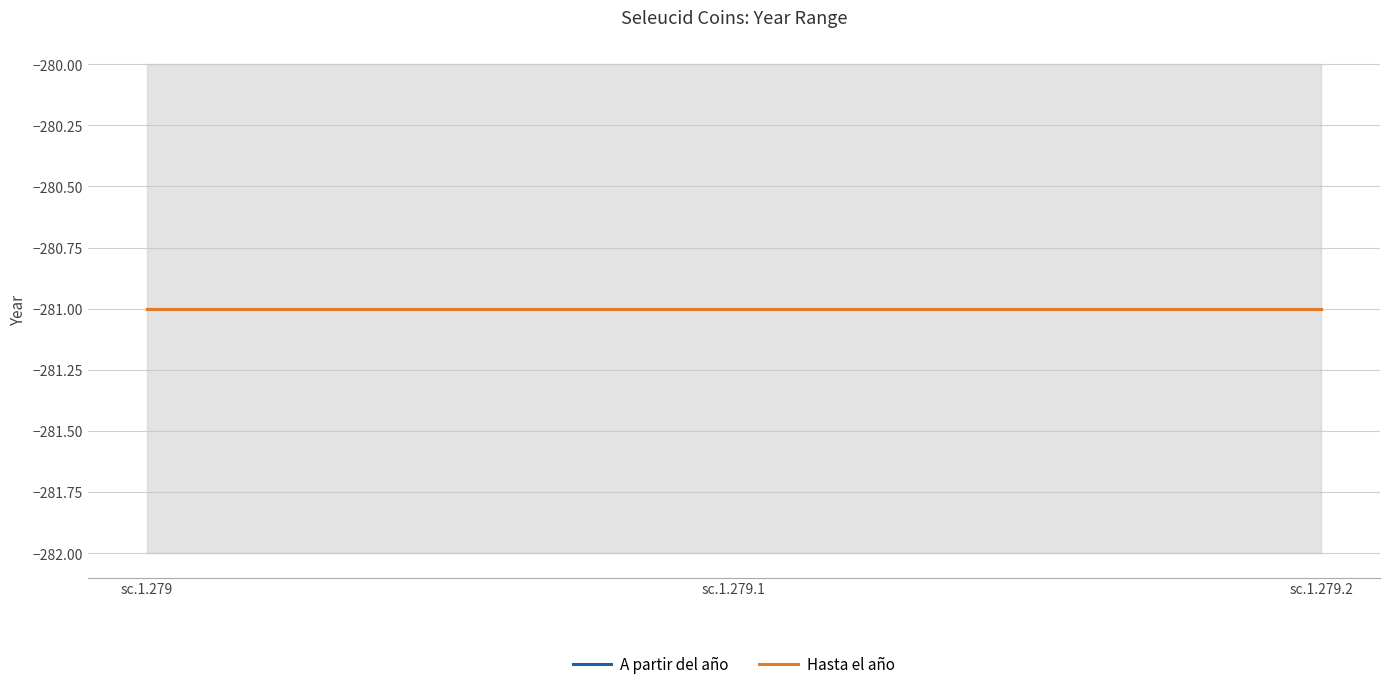

Reading left to right, list all the values displayed in this chart.

A partir del año: -285	-285	-285
Hasta el año: -281	-281	-281